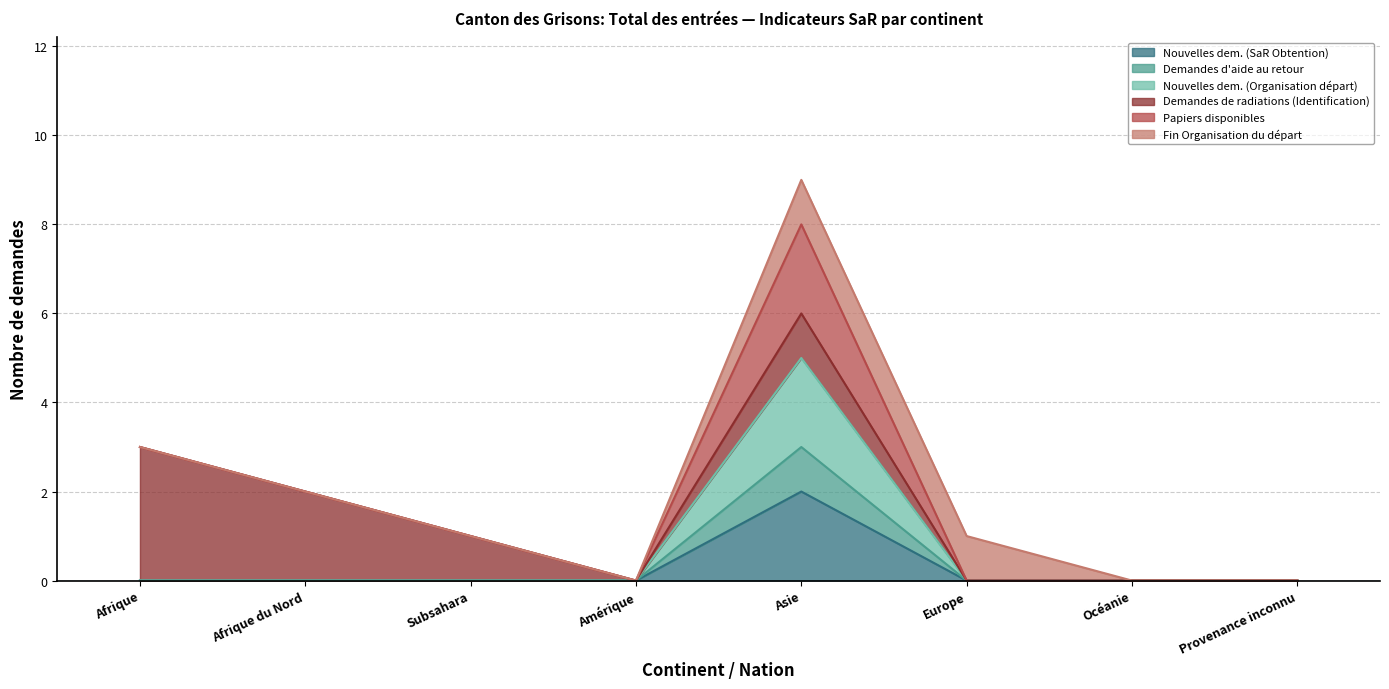

What is the highest value of the Nouvelles dem. (SaR Obtention) series?

2